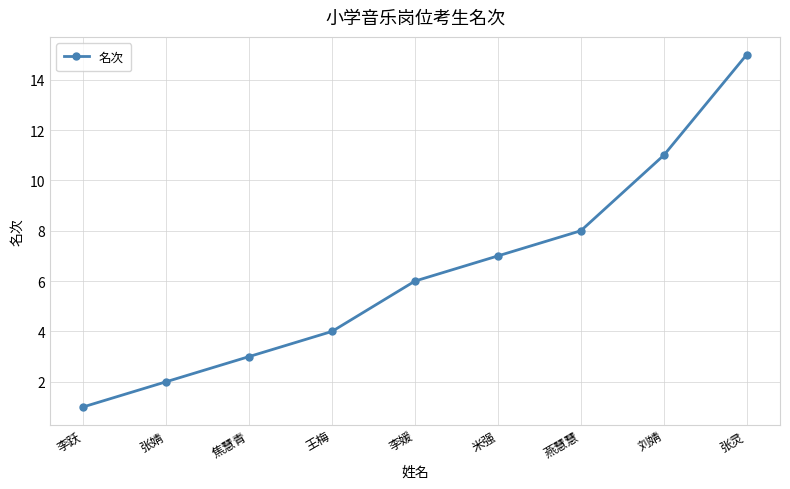

The value at 王梅 is 4. True or false?

True